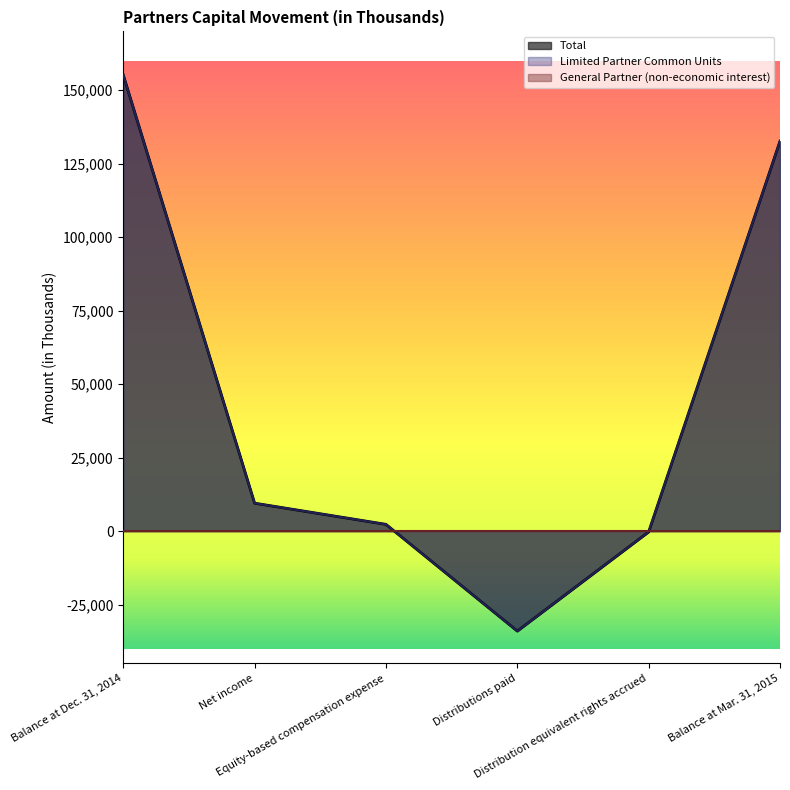

True or false: Total and Limited Partner Common Units intersect in this chart.

False